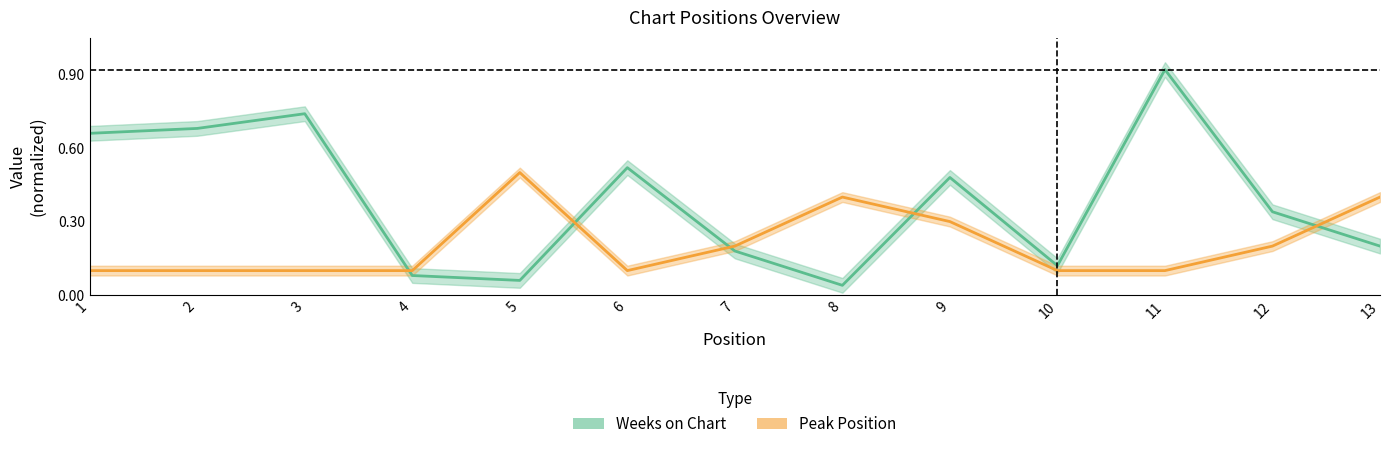

Rank the series by their maximum value, from lowest to highest.

Peak Position, Weeks on Chart